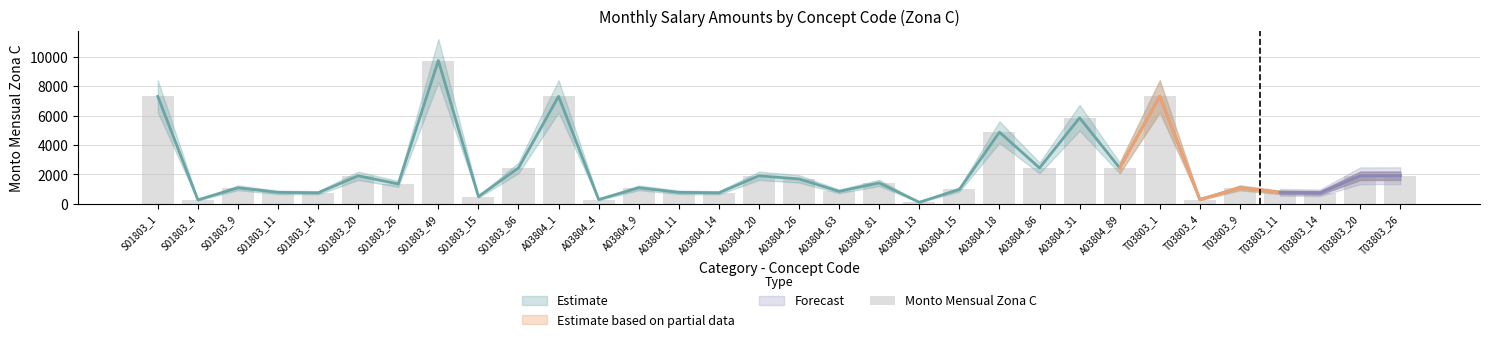

What value does the data have at T03803_20?

1900.0